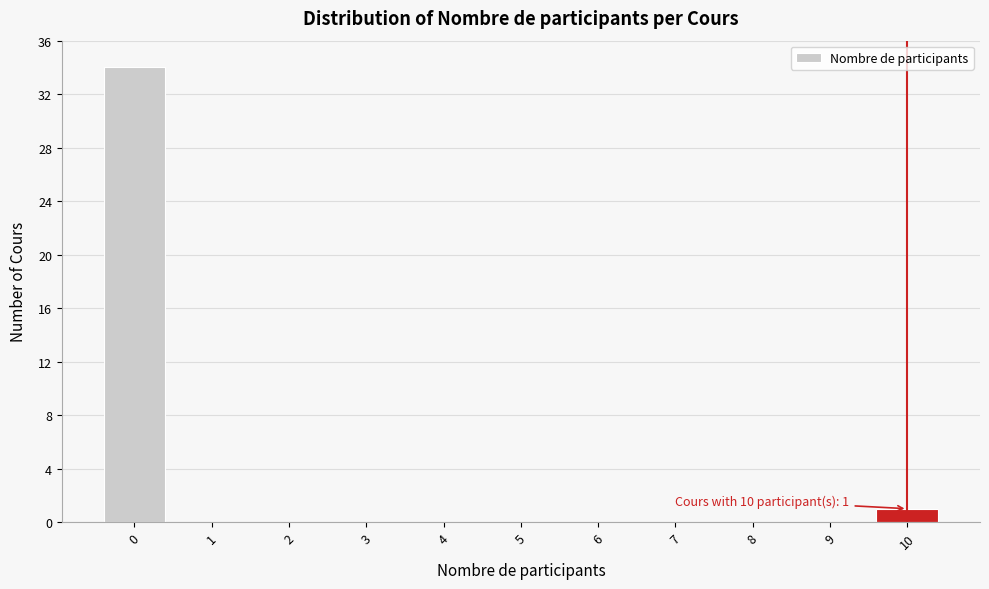

Reading left to right, list all the values displayed in this chart.

0=34	1=0	2=0	3=0	4=0	5=0	6=0	7=0	8=0	9=0	10=1